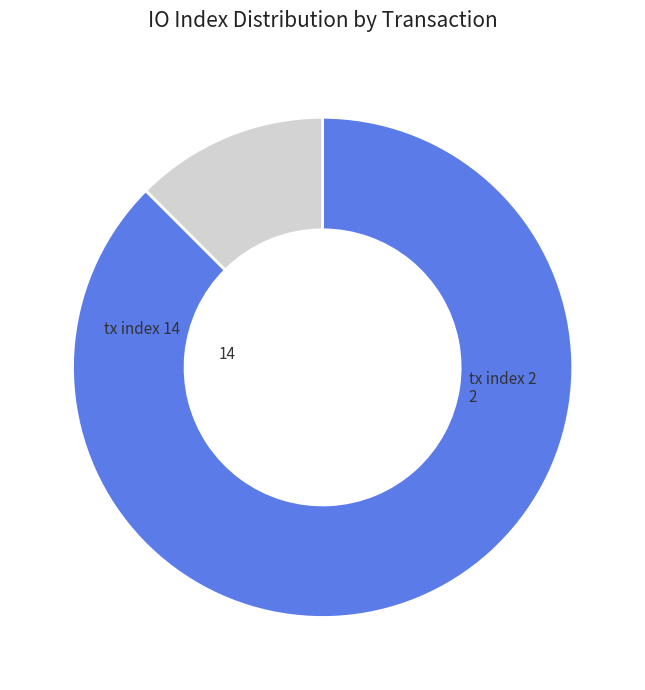

What percentage is the tx index 14 slice, to the nearest percent?

88%